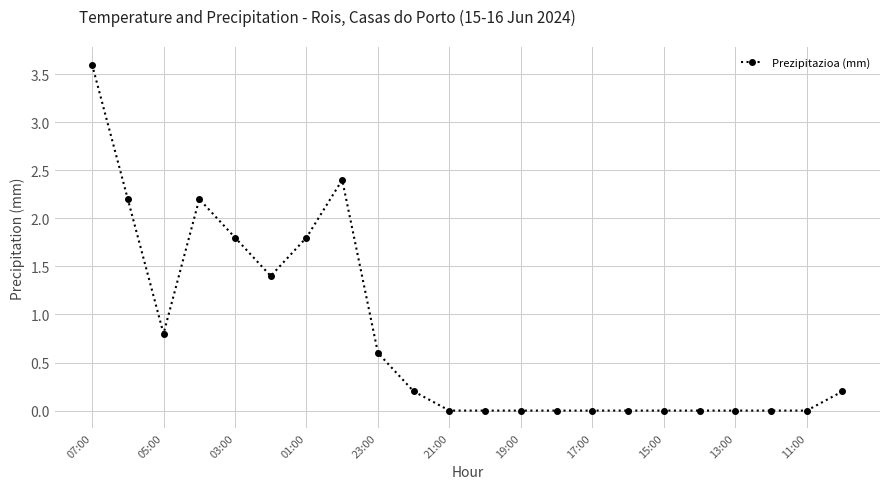

What is the value of the 8th point from the left?

2.4